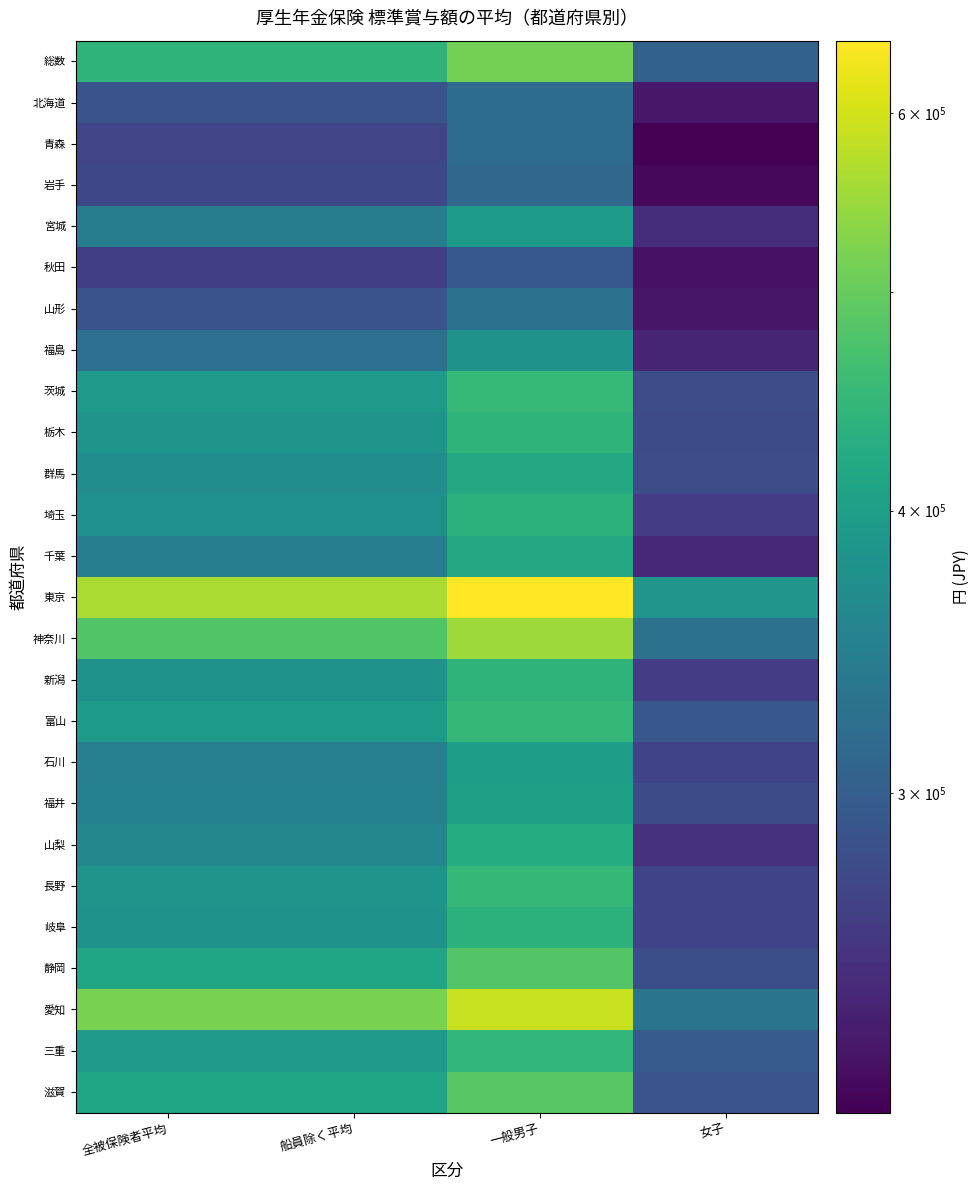

How many series are shown in this chart?

26